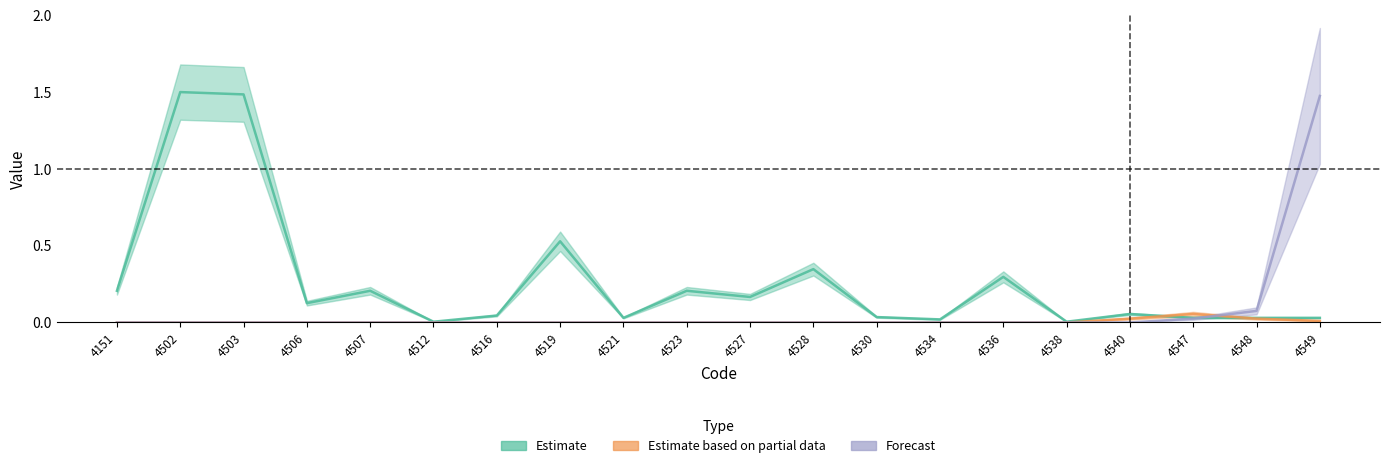

Which category has the highest value across all series?

4502